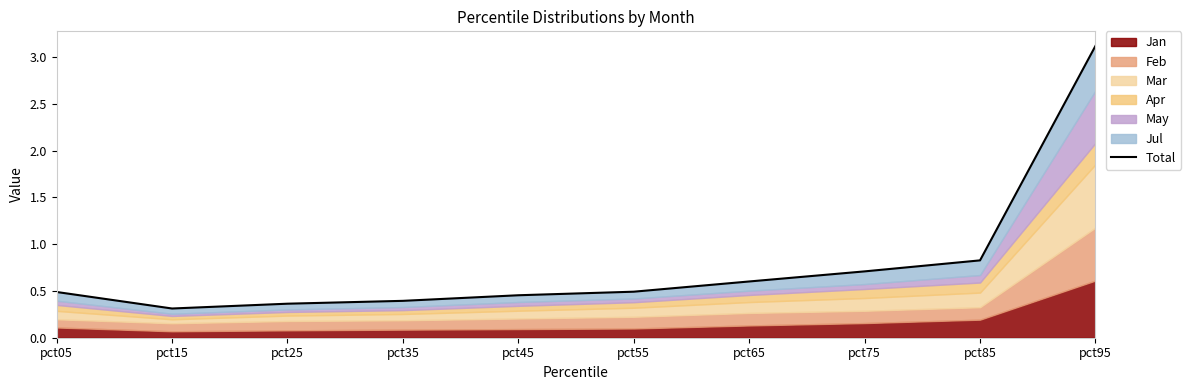

What value does the data have at pct35?

0.4